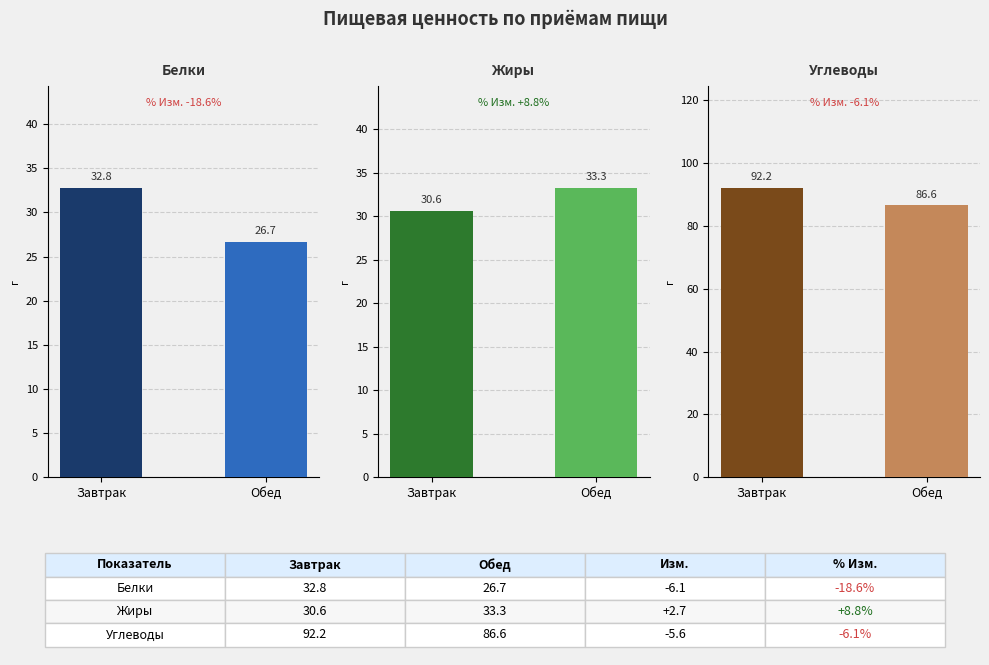

At Обед, list the series in order from smallest to largest.

Белки, Жиры, Углеводы